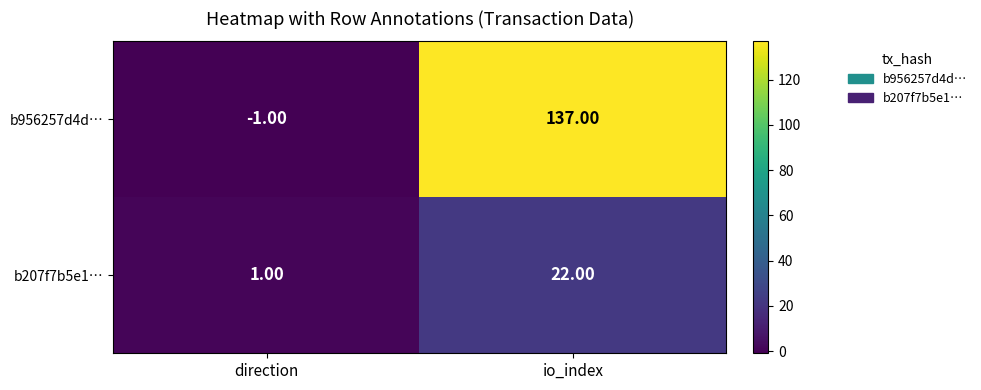

What is the difference between the maximum and minimum values in the b956257d4d… series?

138